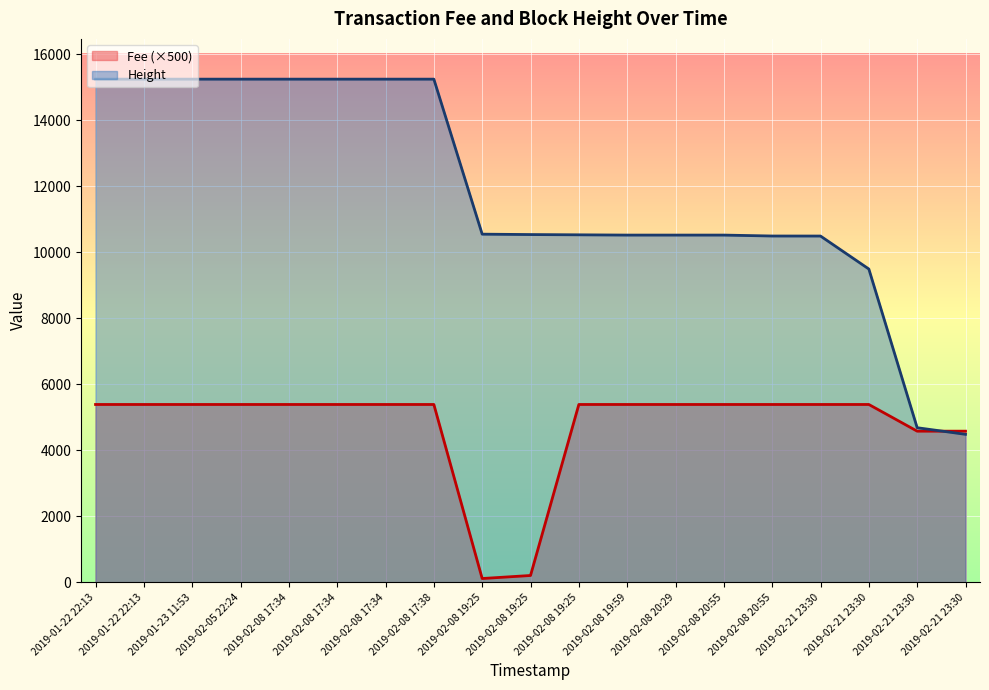

At which category is the sum across all series the highest?

2019-01-22 22:13